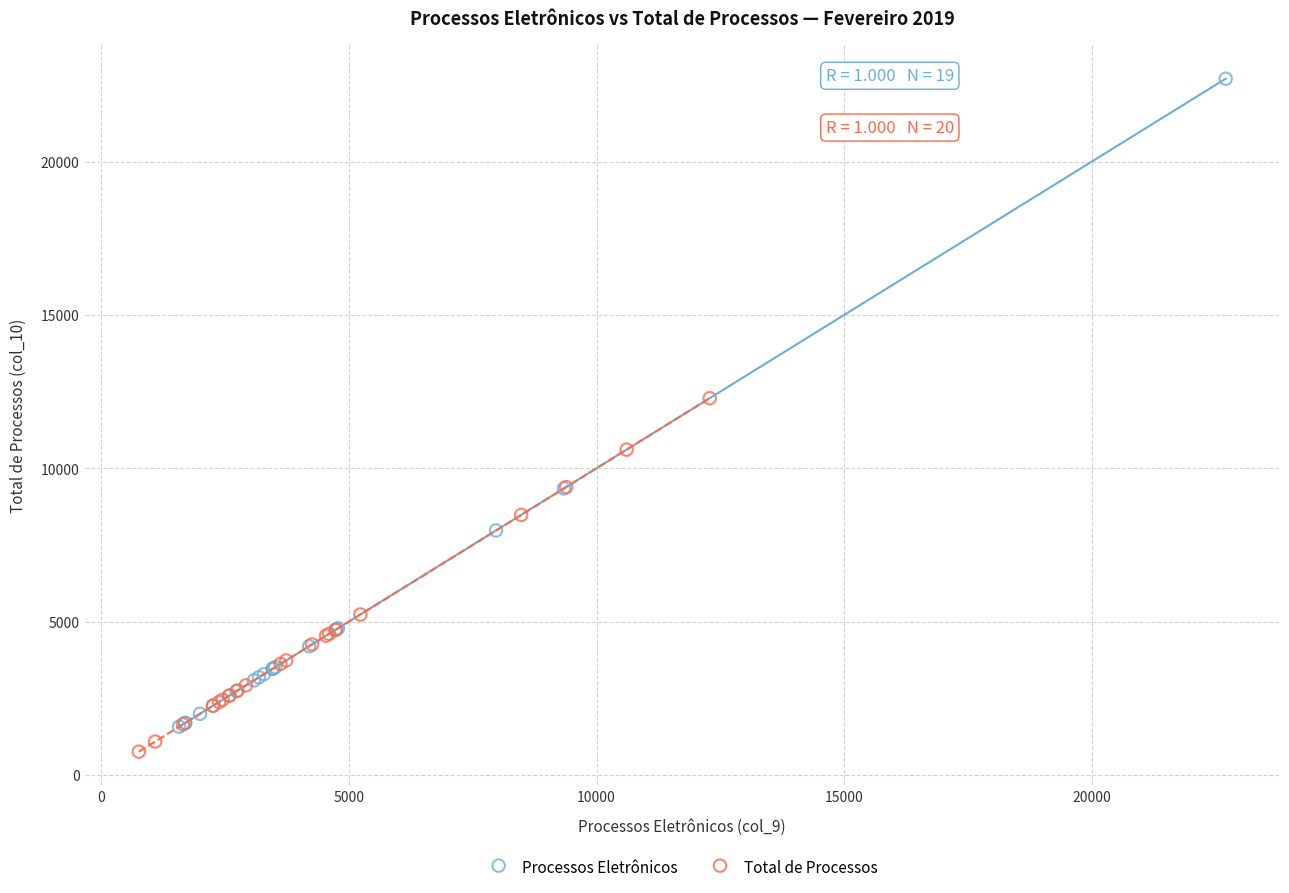

Which series has the widest spread of Y values?

Processos Eletrônicos